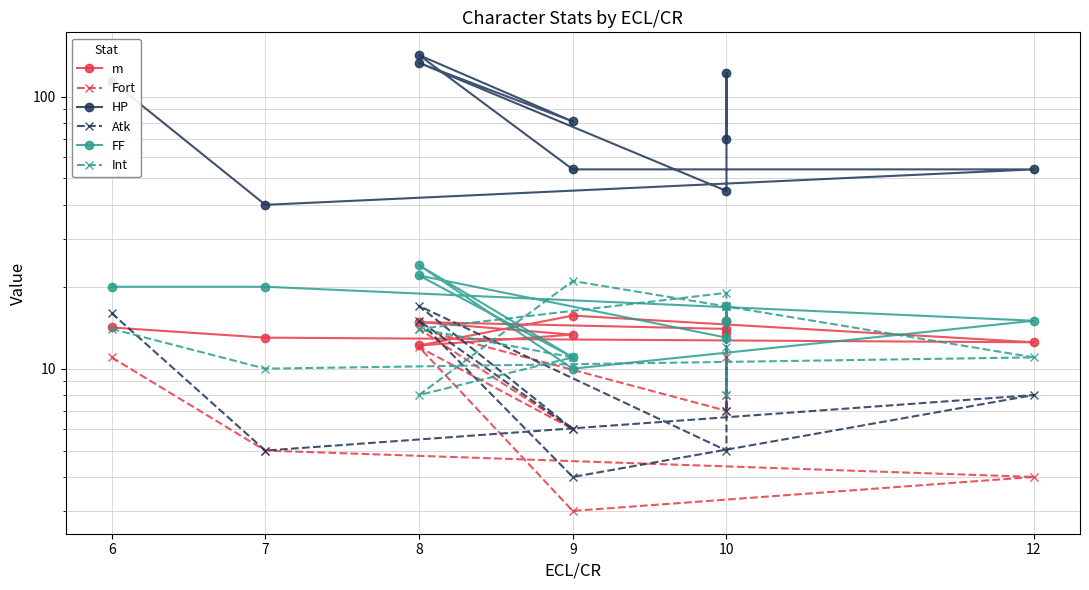

At 9, list the series in order from largest to smallest.

HP, Int, m, FF, Atk, Fort